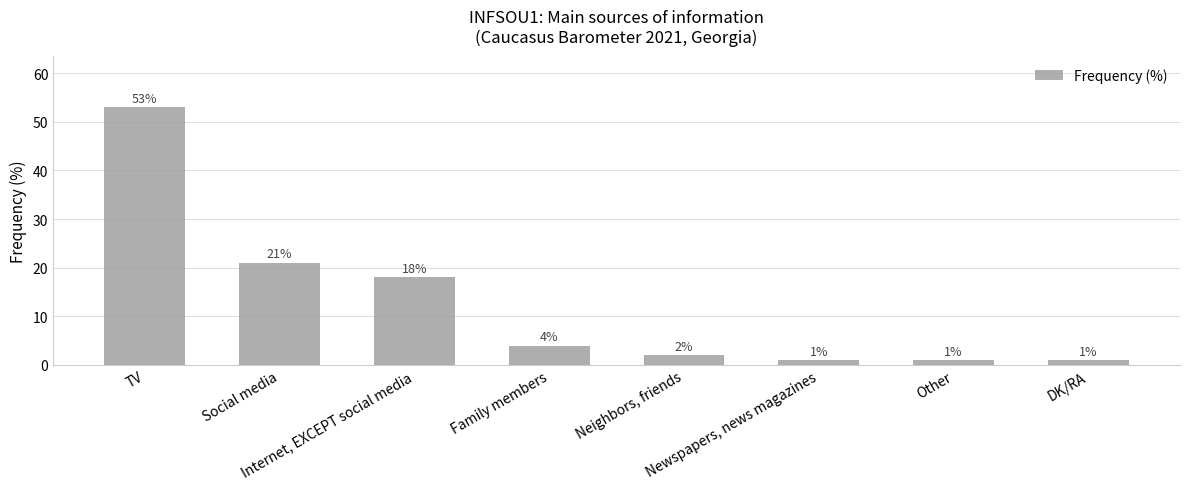

What is the value of the 7th bar from the left?

1